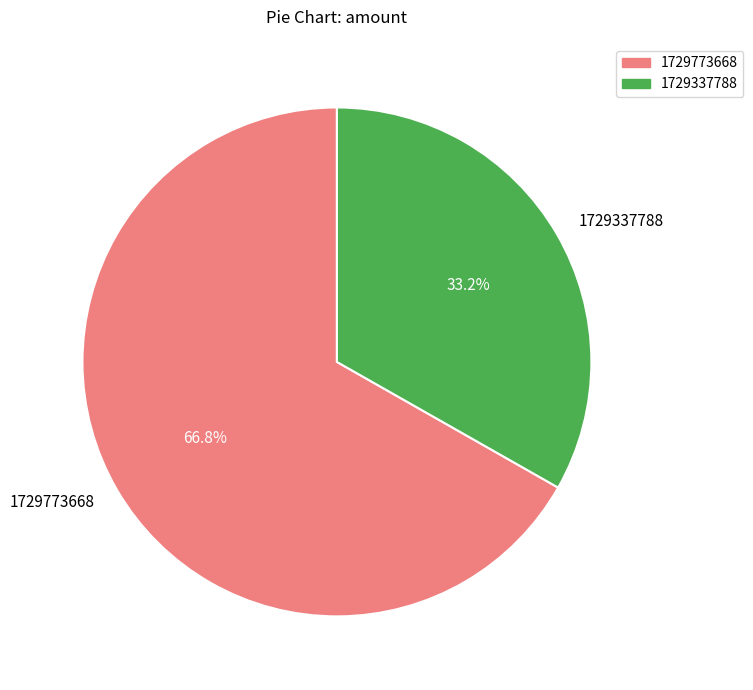

To the nearest percent, what percentage of the pie is 1729773668?

67%